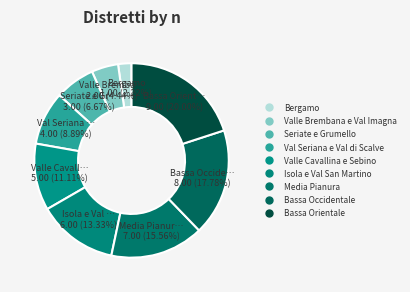

What percentage do Isola e Val San Martino and Bassa Occidentale together represent?

31.1%